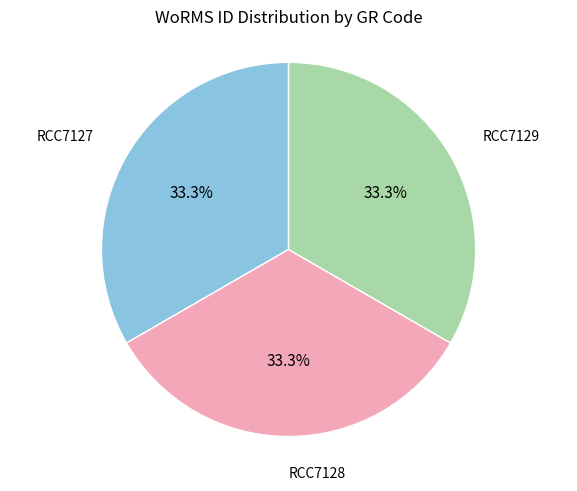

Combined, do RCC7127 and RCC7128 account for over 50%?

Yes